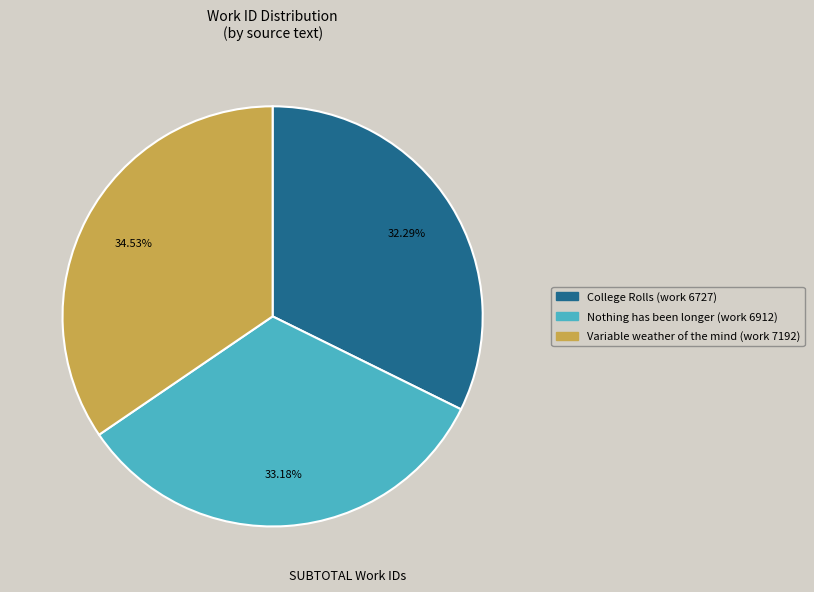

Rank the categories by value from lowest to highest.

College Rolls (work 6727), Nothing has been longer (work 6912), Variable weather of the mind (work 7192)